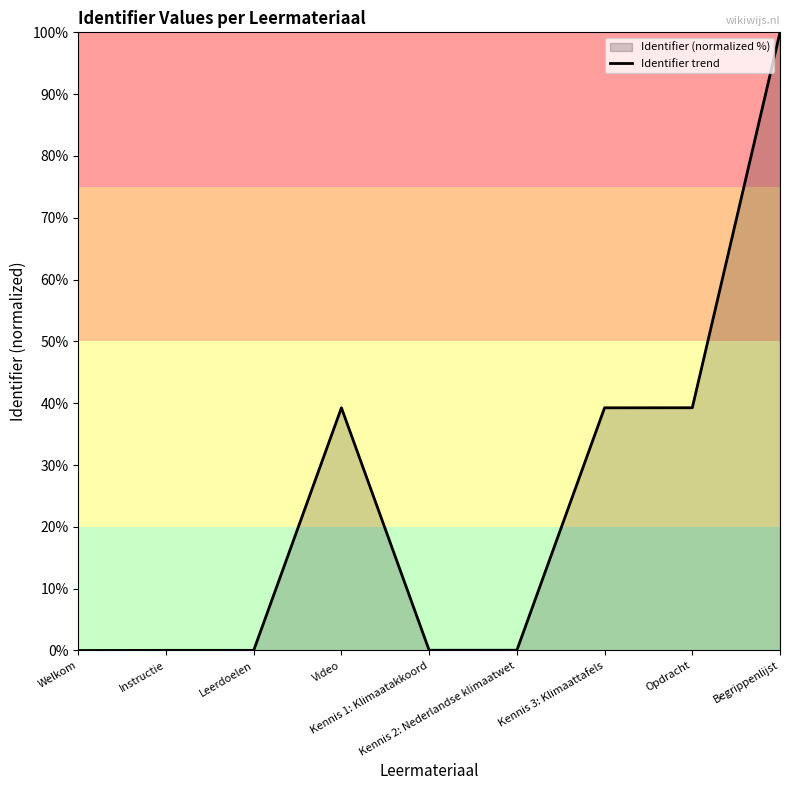

Where is the first local maximum?

Video